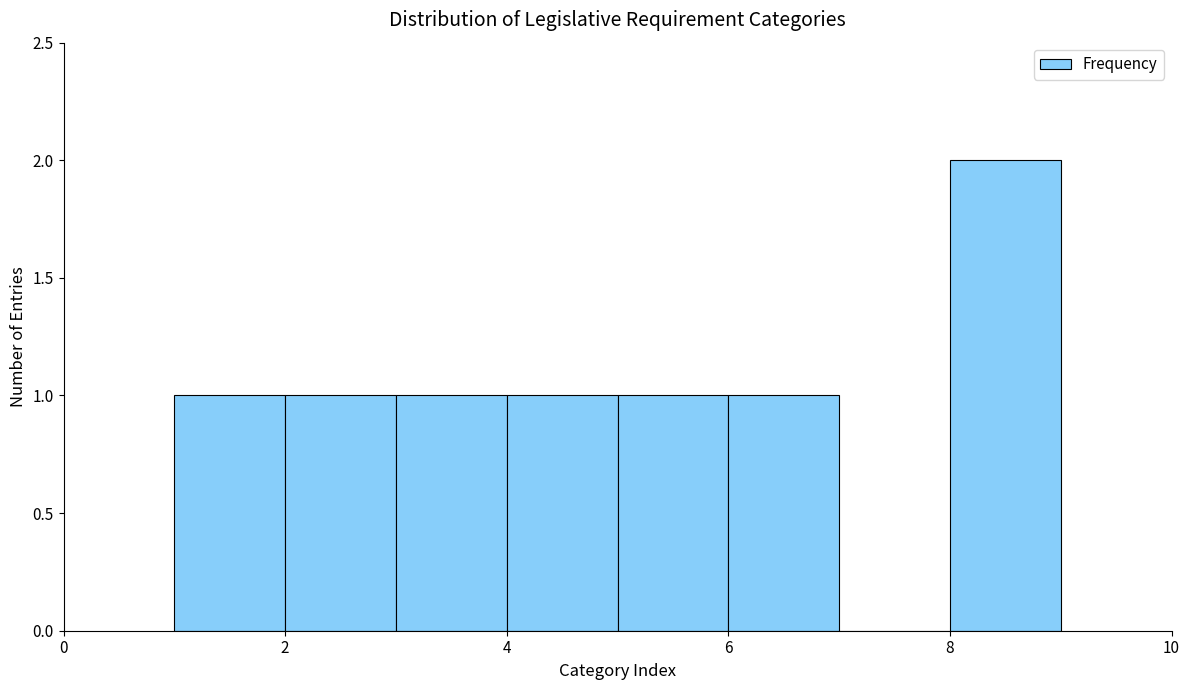

Over which range of the x-axis is the bar tallest?

8 to 9